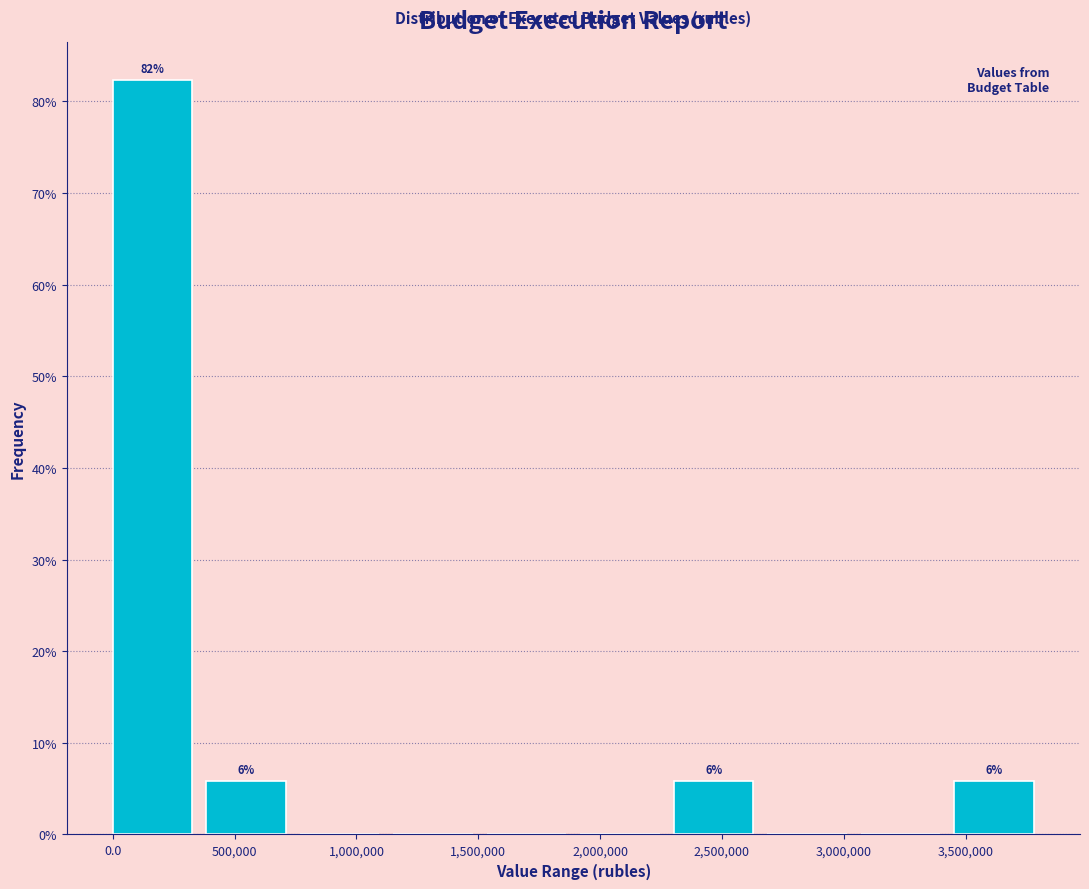

Which range on the x-axis has the tallest bar?

0 to 400000